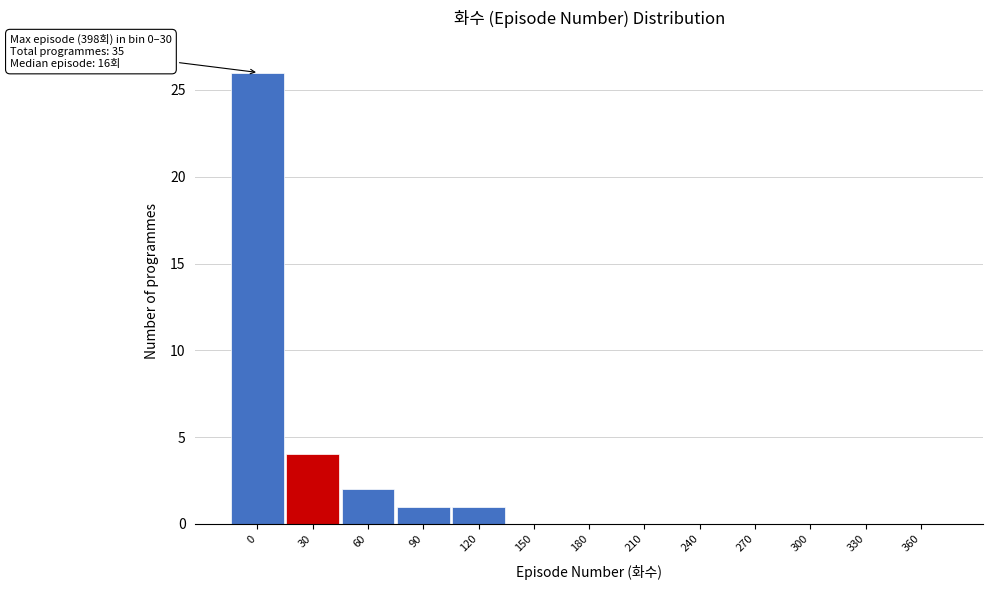

Reading right to left, transcribe all the data shown in this chart.

360=0	330=0	300=0	270=0	240=0	210=0	180=0	150=0	120=1	90=1	60=2	30=4	0=26